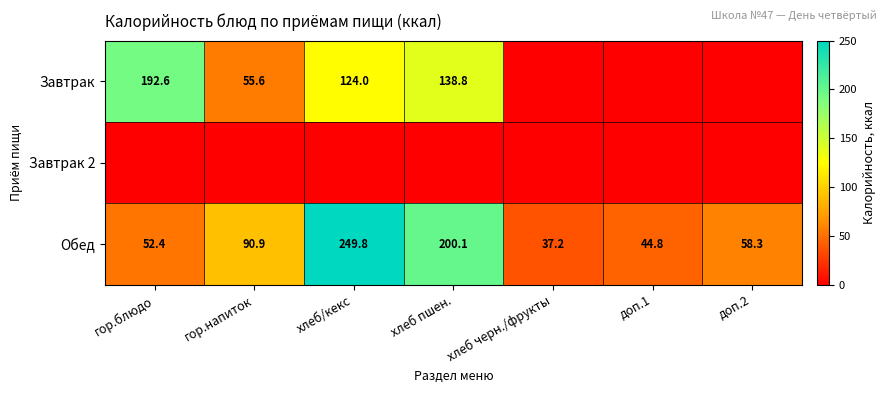

Which has a higher value, хлеб черн./фрукты or доп.1?

хлеб черн./фрукты